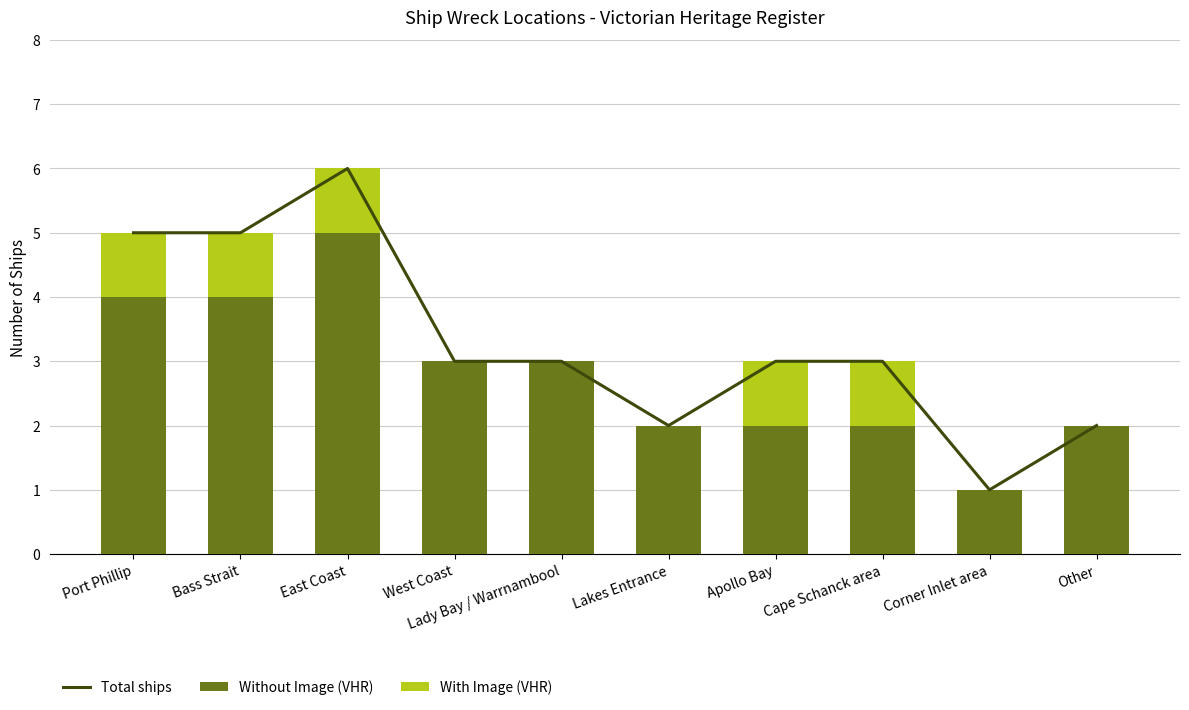

At which category does the chart reach its peak across all series?

East Coast